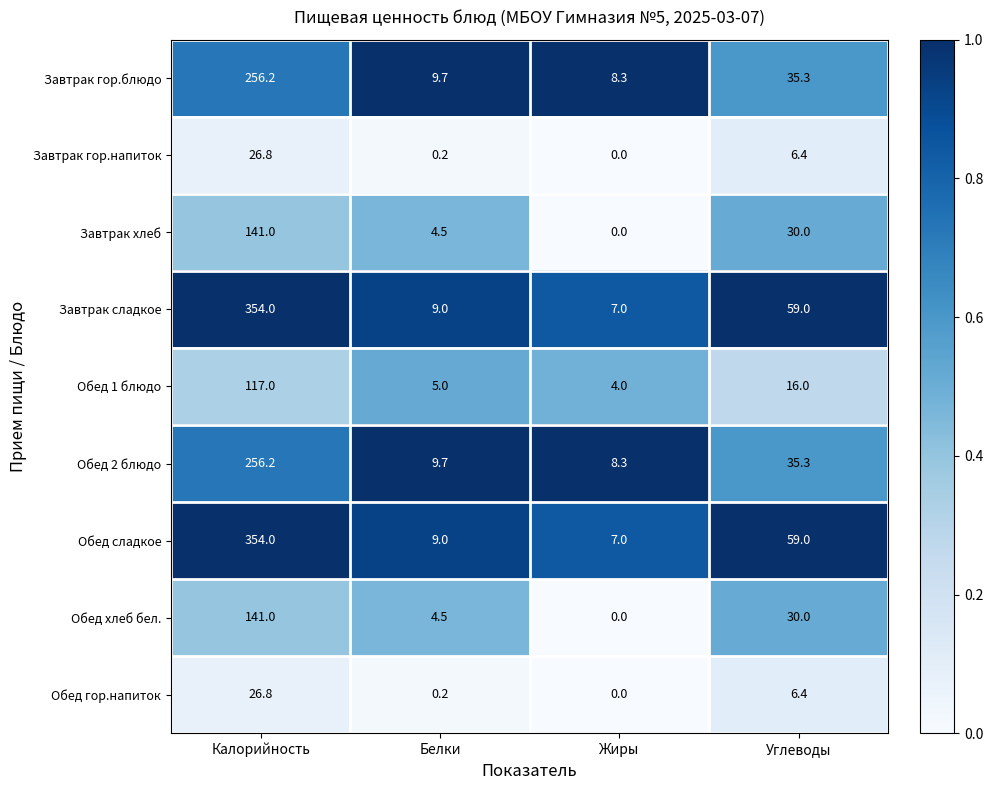

How many categories are shown in the chart?

4